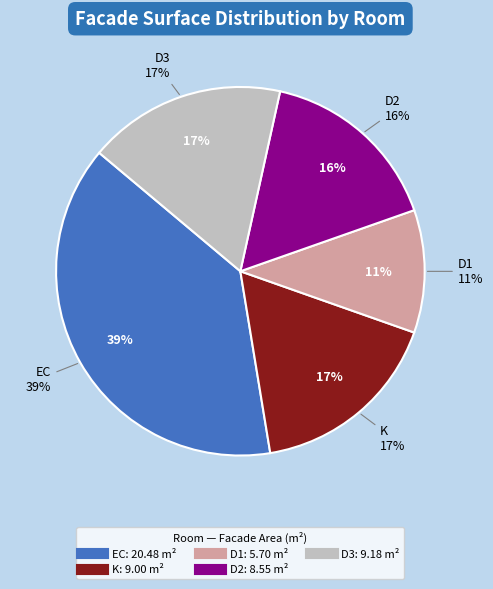

What is the ratio of the value at K to the value at D1?

1.6